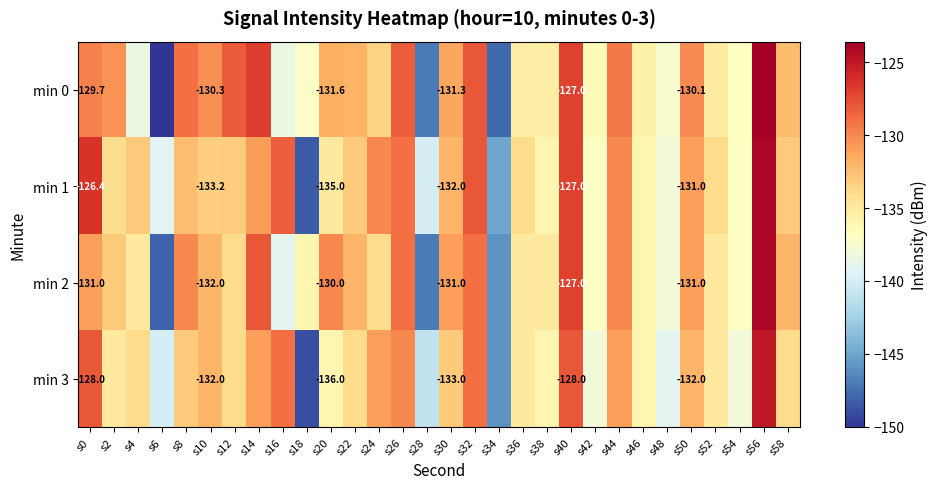

At how many categories does at least one series exceed -149?

30